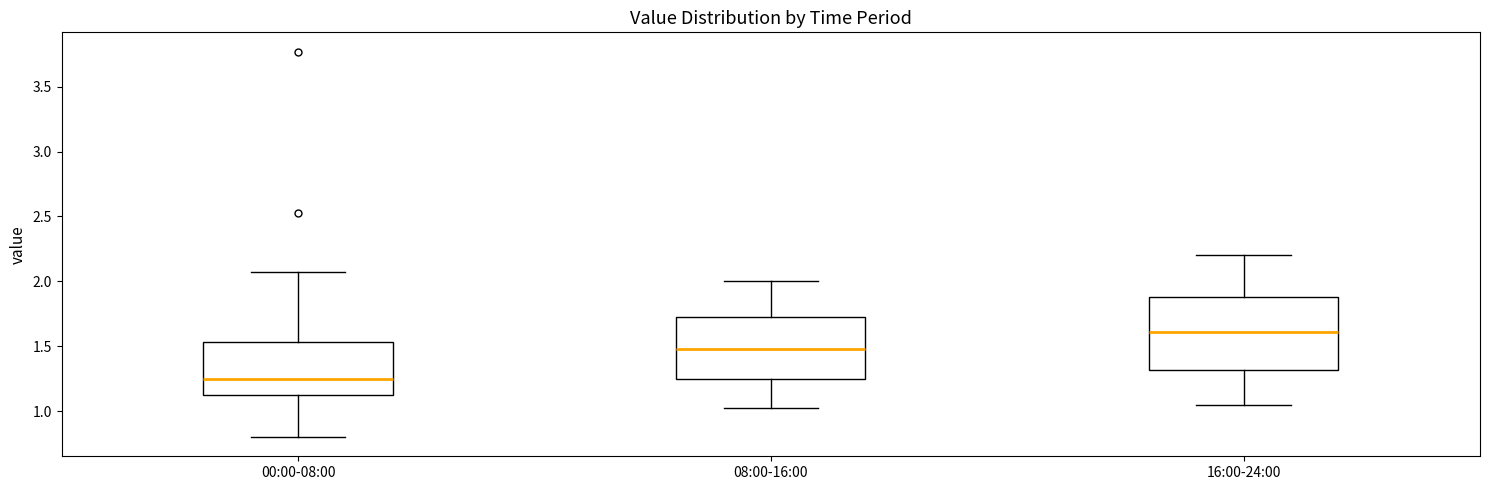

Comparing the boxes themselves (not the whiskers), which one is the tallest?

16:00-24:00